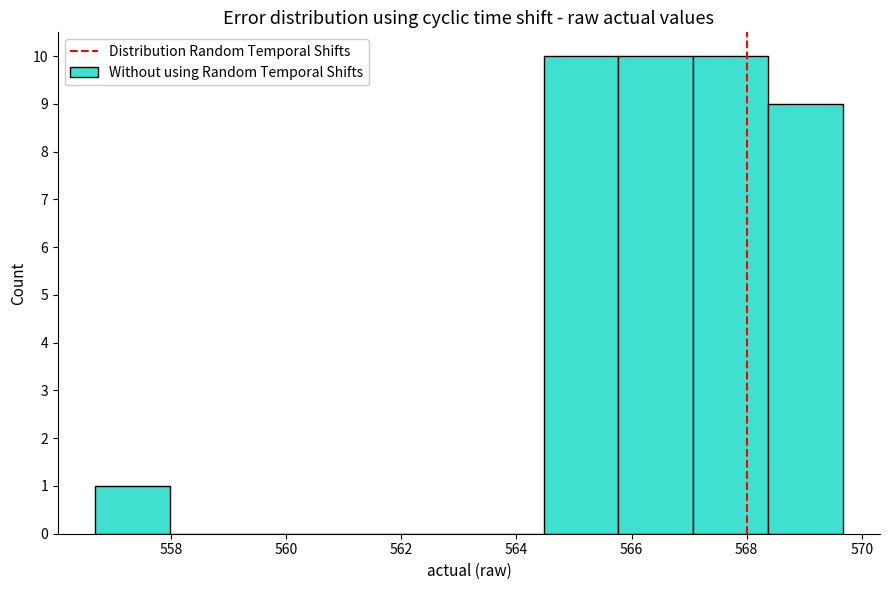

Reading left to right, transcribe this chart: for each bar, give the range it covers on the x-axis and its height. Neither the bar edges nor the heights are printed on the chart, so give them approximately, as read against the axes.

556.6 to 558.0: 1
558.0 to 559.2: 0
559.2 to 560.6: 0
560.6 to 561.8: 0
561.8 to 563.2: 0
563.2 to 564.4: 0
564.4 to 565.8: 10
565.8 to 567.0: 10
567.0 to 568.4: 10
568.4 to 569.6: 9